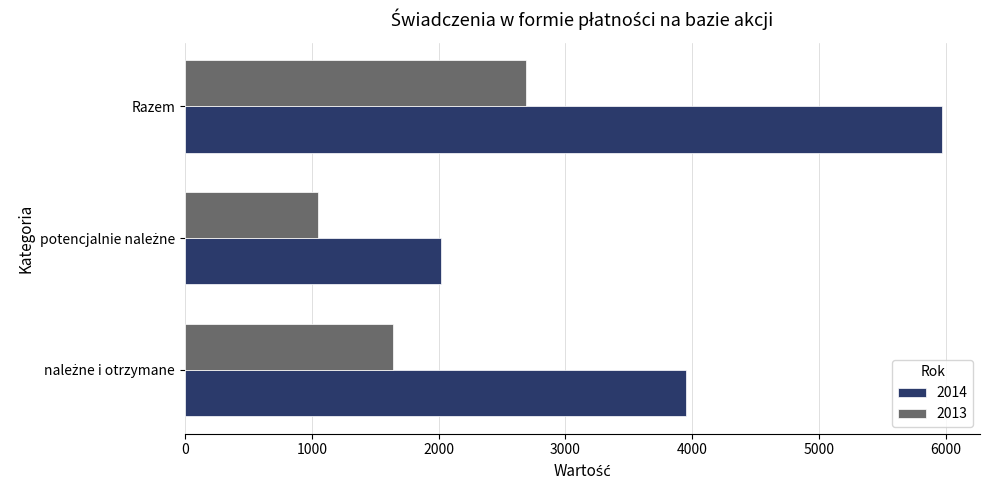

What is the greatest value displayed?

5969